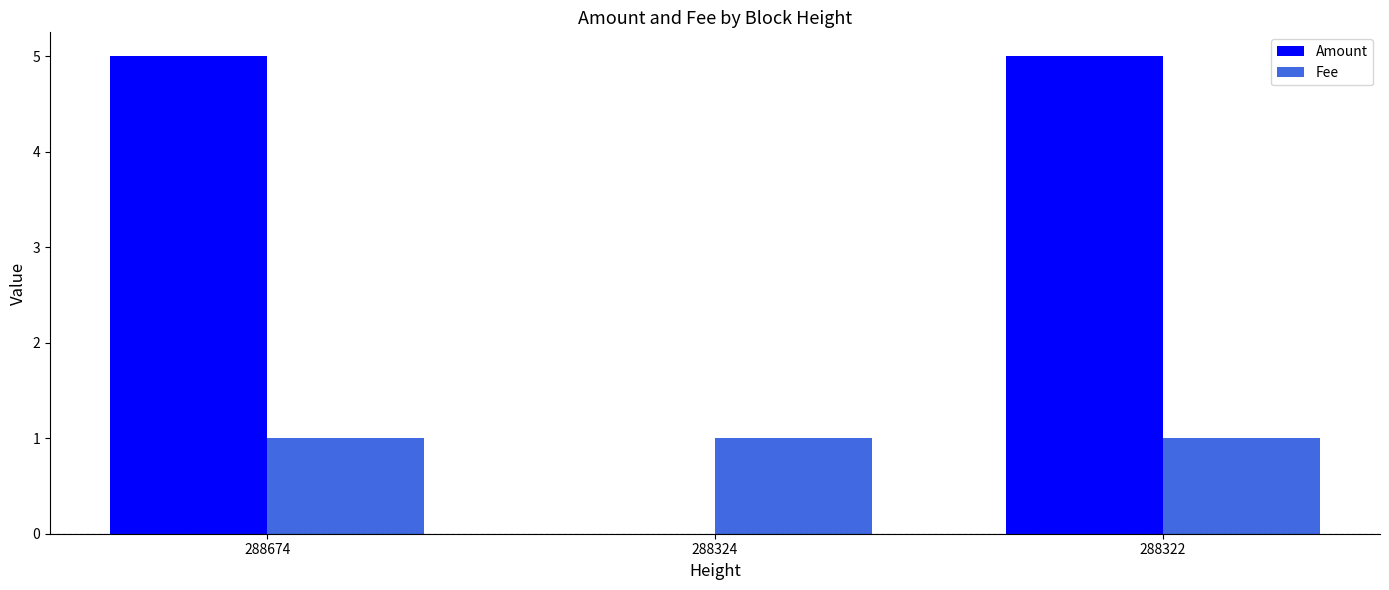

Which series changed the most between 288324 and 288322?

Amount